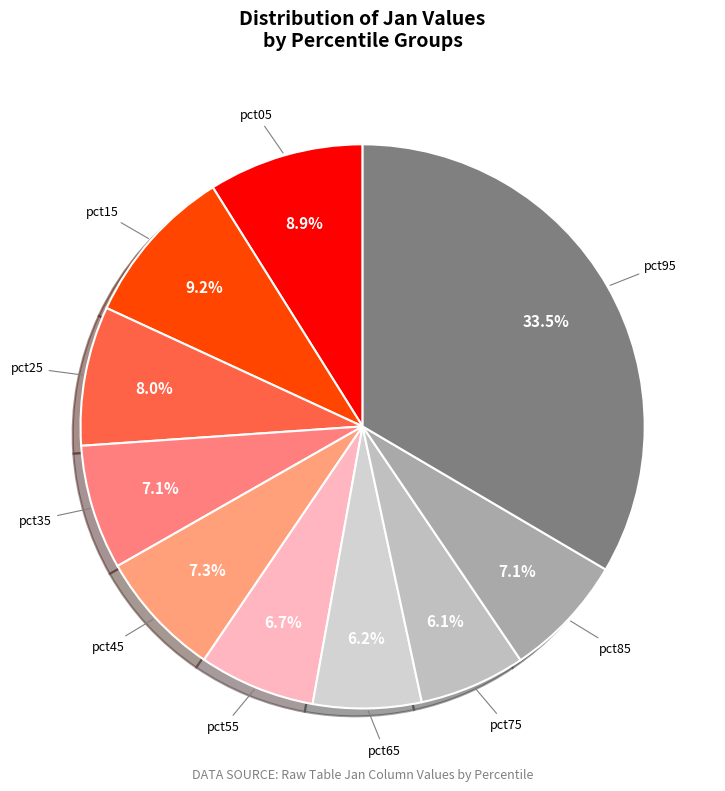

To the nearest percent, what is the combined percentage of pct85 and pct35?

14%